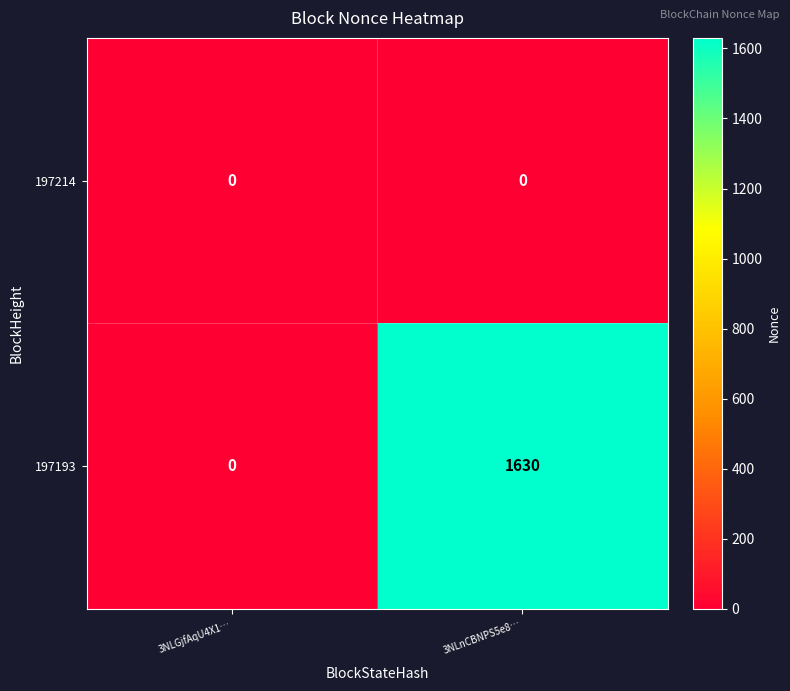

Is it true that 197214 equals 0 at 3NLnCBNPS5e8…?

True